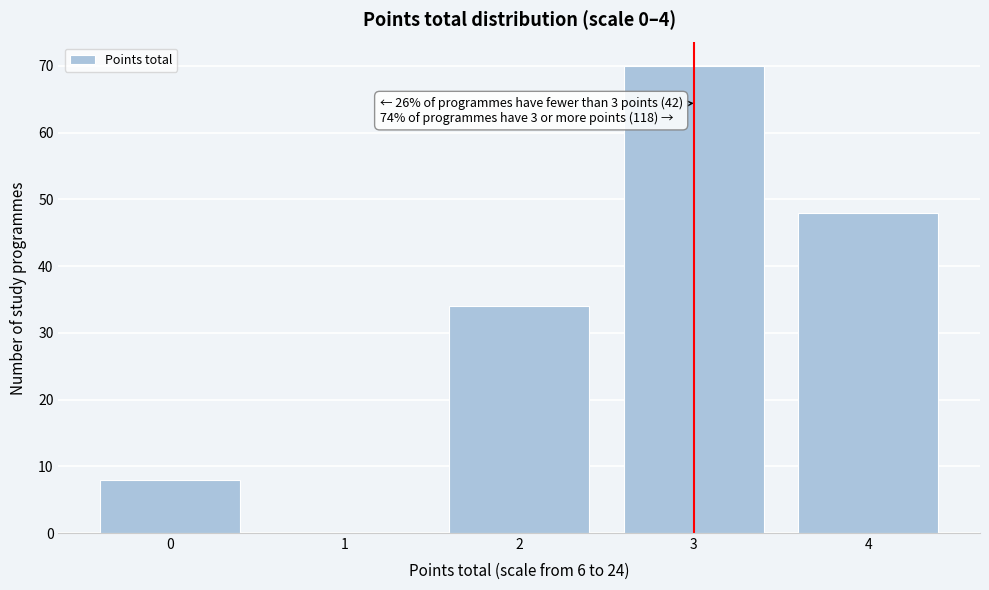

Reading right to left, what are all the values shown in this chart?

4=48	3=70	2=34	1=0	0=8